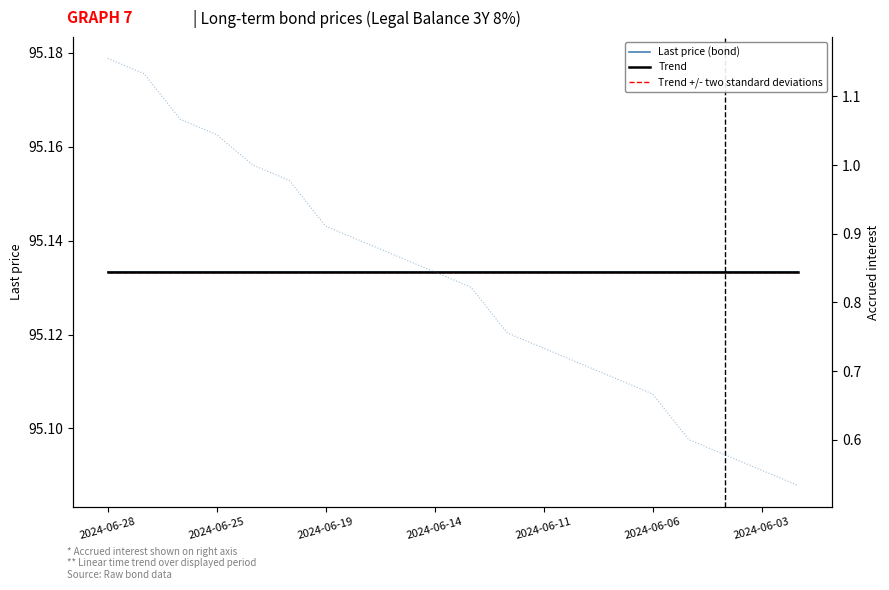

True or false: the data shows 0.4 at 2024-06-06.

False